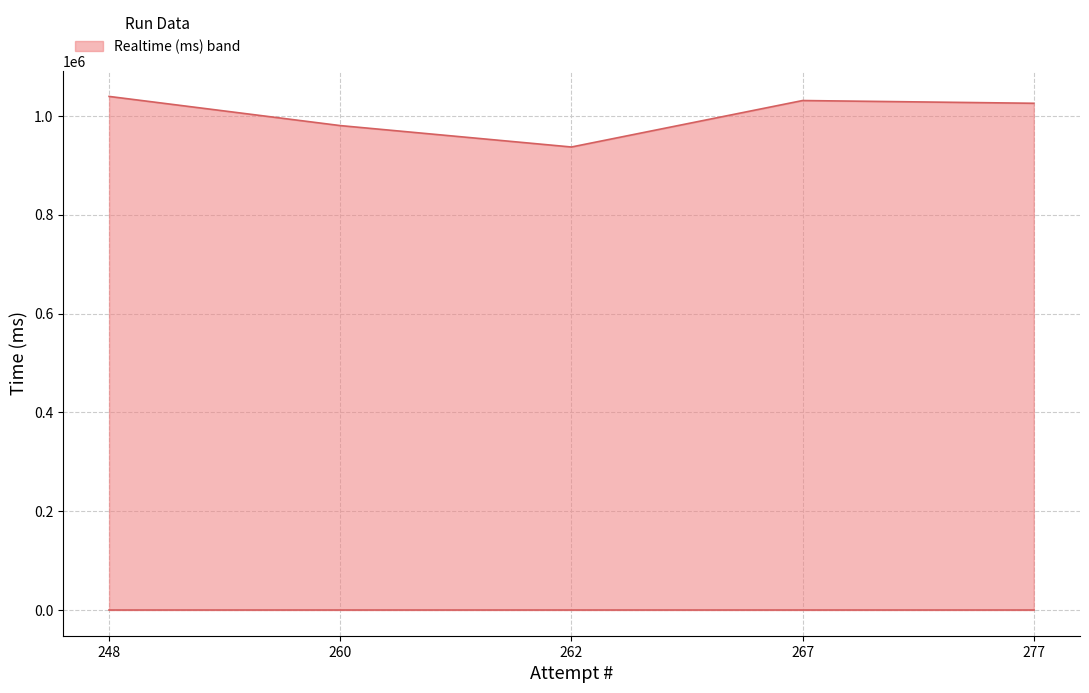

What is the difference between the values at 262 and 267?

94061